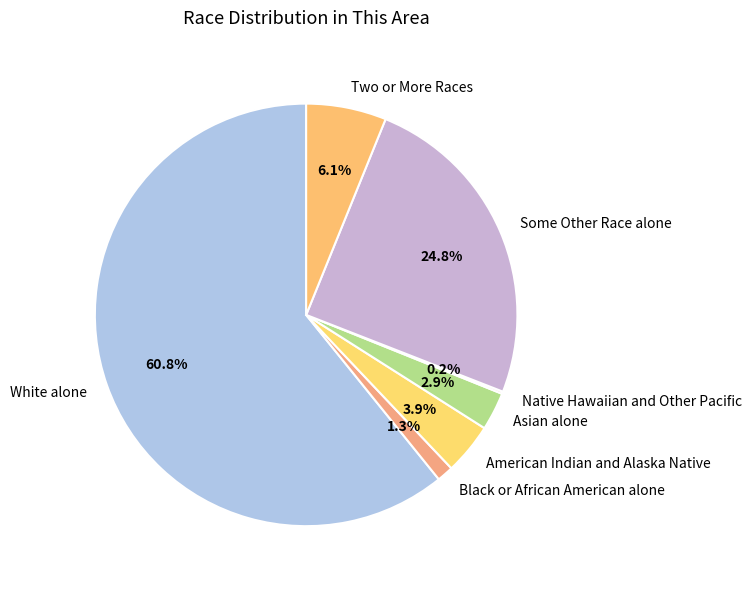

What portion of the pie excludes American Indian and Alaska Native?

96.1%